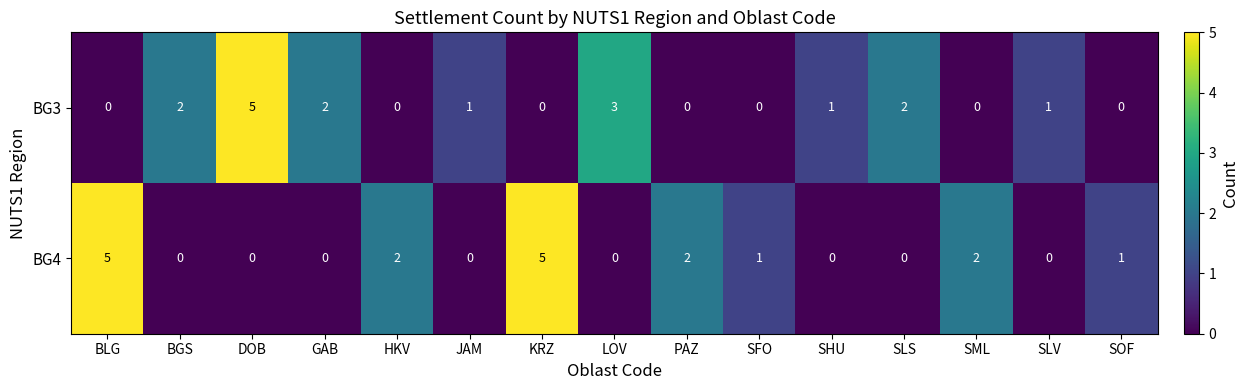

At SML, list the series in order from smallest to largest.

BG3, BG4